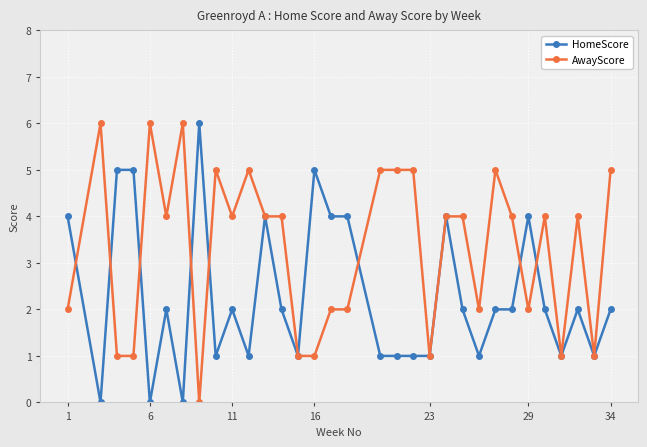

What is the value of the HomeScore point at the 32nd from the left?

2